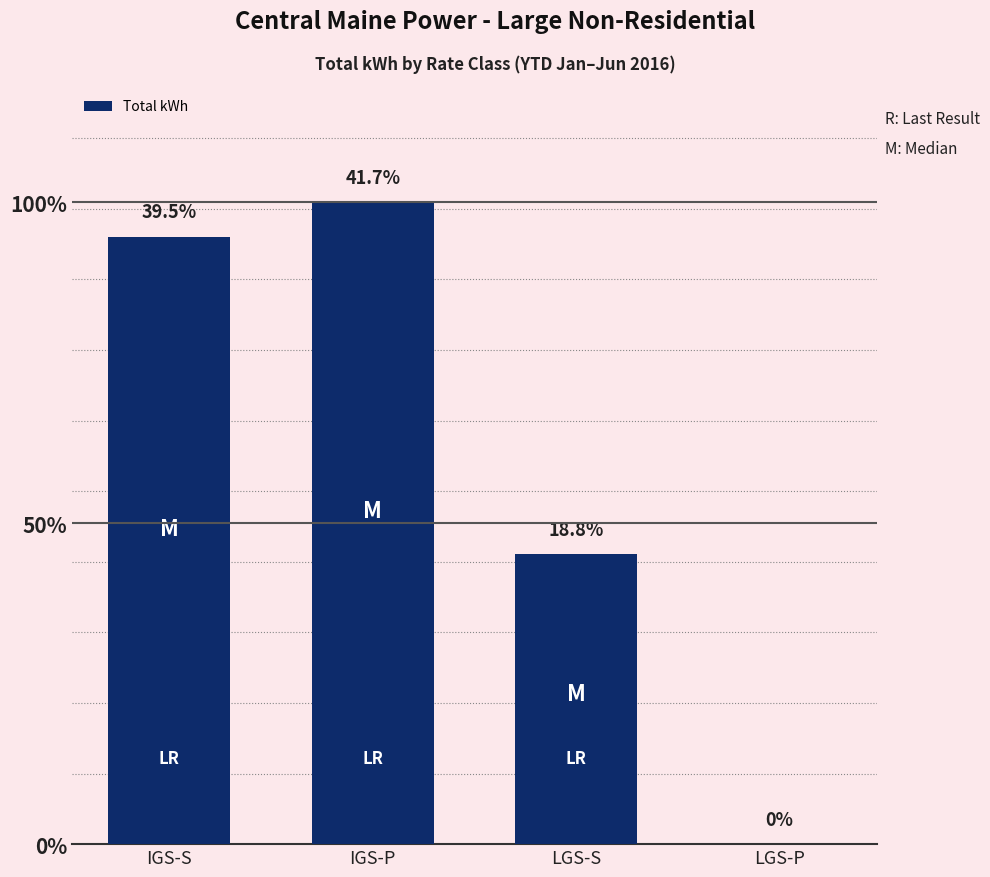

What is the difference between the maximum and second lowest values?

4774258